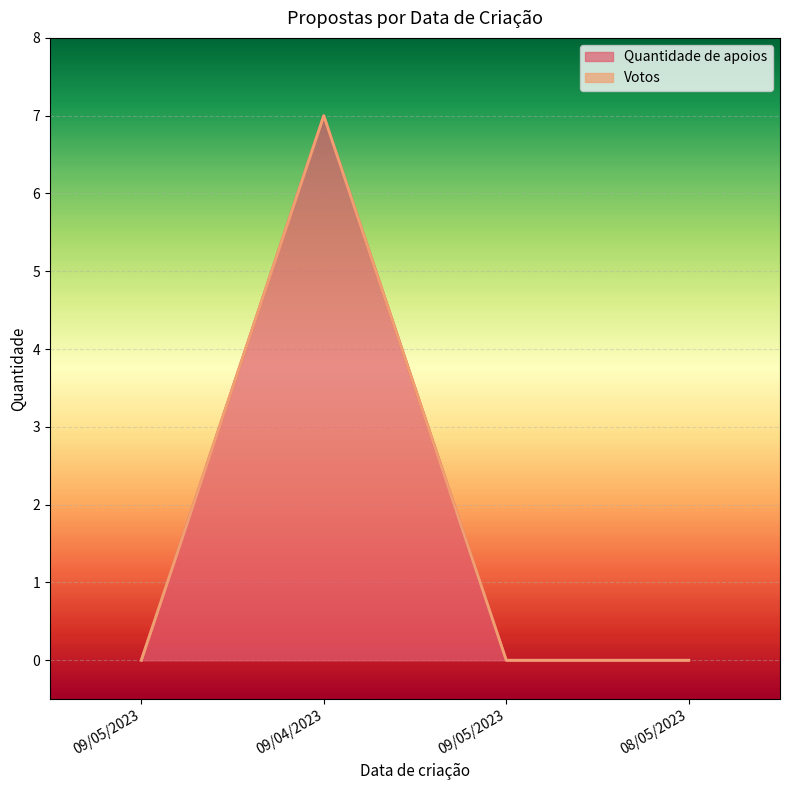

Which series has the largest range (max minus min)?

Quantidade de apoios line